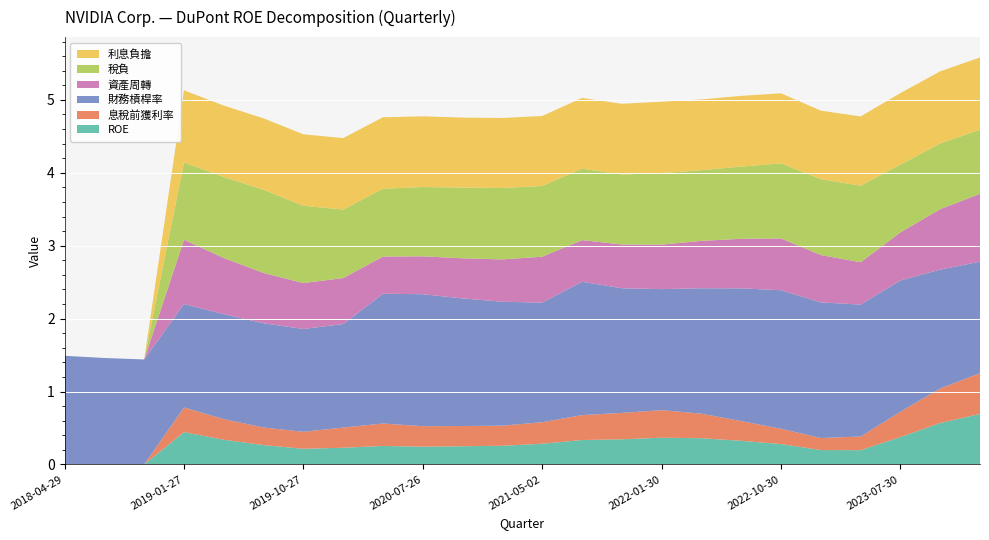

Reading left to right, extract all data points from this chart.

ROE: 0.0	0.0	0.0	0.4	0.3	0.3	0.2	0.2	0.3	0.2	0.2	0.3	0.3	0.3	0.3	0.4	0.4	0.3	0.3	0.2	0.2	0.4	0.6	0.7
息稅前獲利率: 0.0	0.0	0.0	0.3	0.3	0.2	0.2	0.3	0.3	0.3	0.3	0.3	0.3	0.3	0.4	0.4	0.3	0.3	0.2	0.2	0.2	0.3	0.5	0.6
財務槓桿率: 1.5	1.5	1.4	1.4	1.4	1.4	1.4	1.4	1.8	1.8	1.8	1.7	1.6	1.8	1.7	1.7	1.7	1.8	1.9	1.9	1.8	1.8	1.6	1.5
資產周轉: 0.0	0.0	0.0	0.9	0.8	0.7	0.6	0.6	0.5	0.5	0.6	0.6	0.6	0.6	0.6	0.6	0.7	0.7	0.7	0.7	0.6	0.7	0.8	0.9
稅負: 0.0	0.0	0.0	1.1	1.1	1.1	1.1	0.9	0.9	0.9	1.0	1.0	1.0	1.0	1.0	1.0	1.0	1.0	1.0	1.0	1.1	0.9	0.9	0.9
利息負擔: 0.0	0.0	0.0	1.0	1.0	1.0	1.0	1.0	1.0	1.0	1.0	1.0	1.0	1.0	1.0	1.0	1.0	1.0	1.0	0.9	0.9	1.0	1.0	1.0